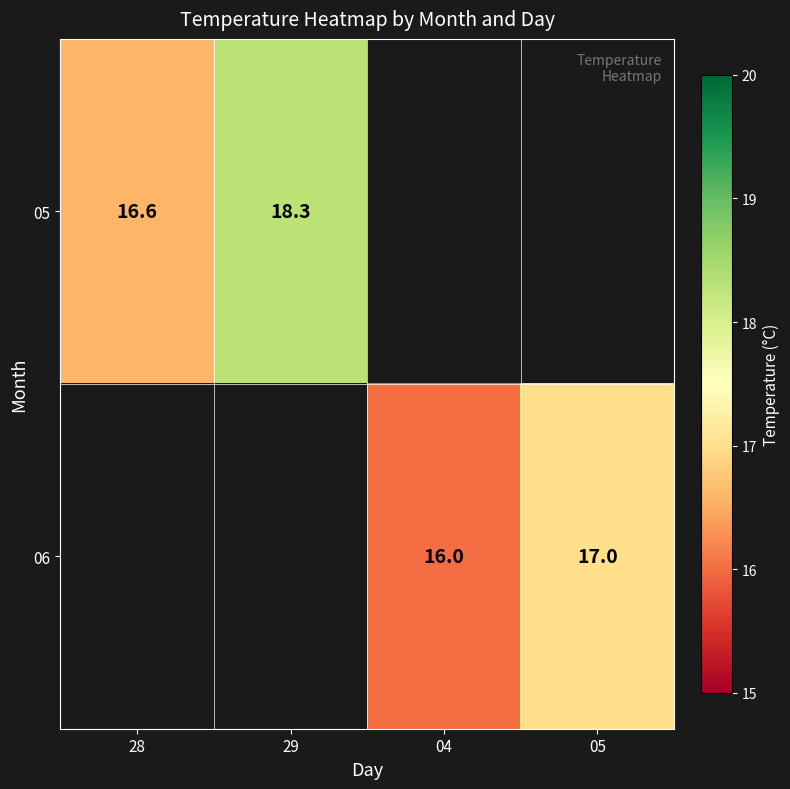

How many series are shown in this chart?

2